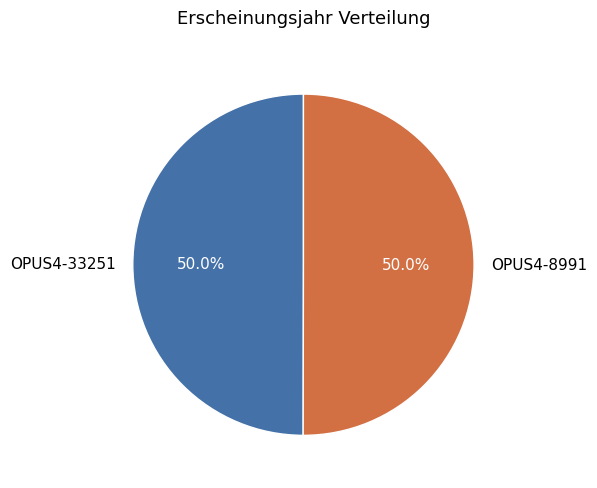

Approximately how many times larger is the value at OPUS4-33251 compared to OPUS4-8991?

1.0